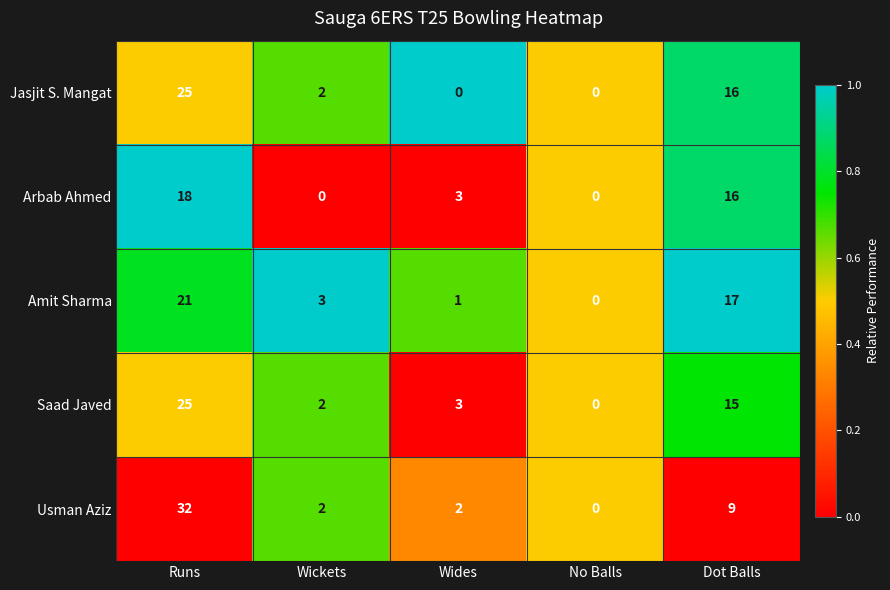

What is the difference between the Amit Sharma values at Dot Balls and No Balls?

17